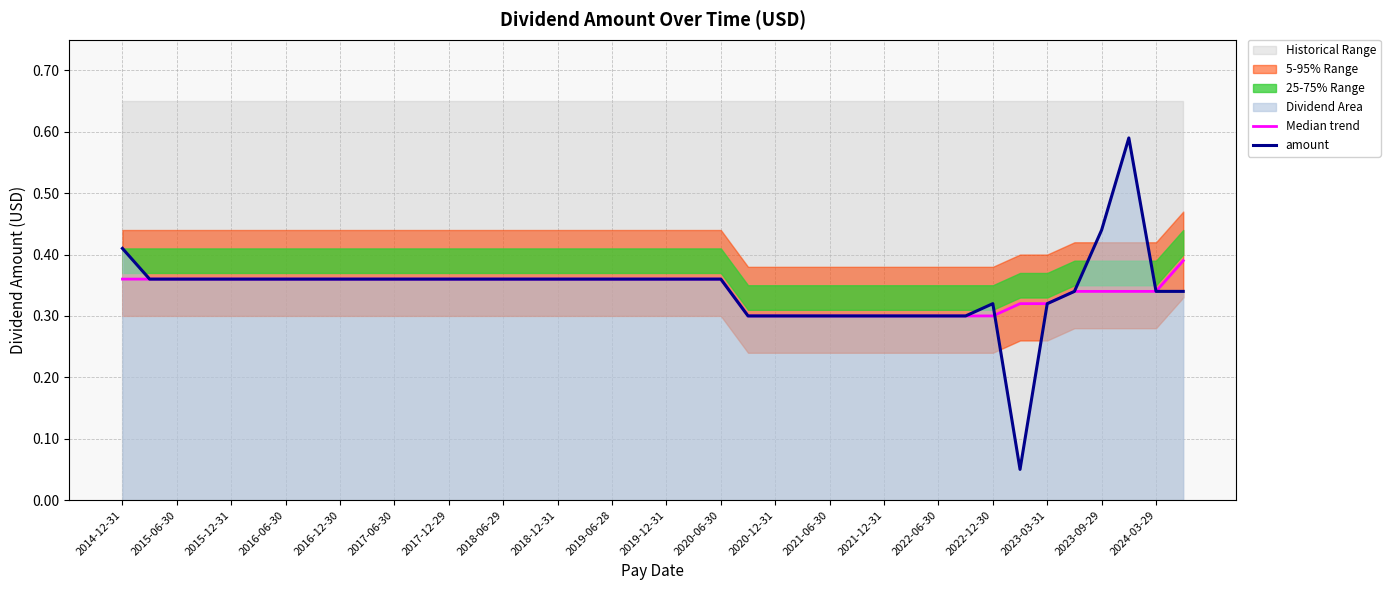

The amount series shows 0.5 at 2022-06-30. True or false?

False